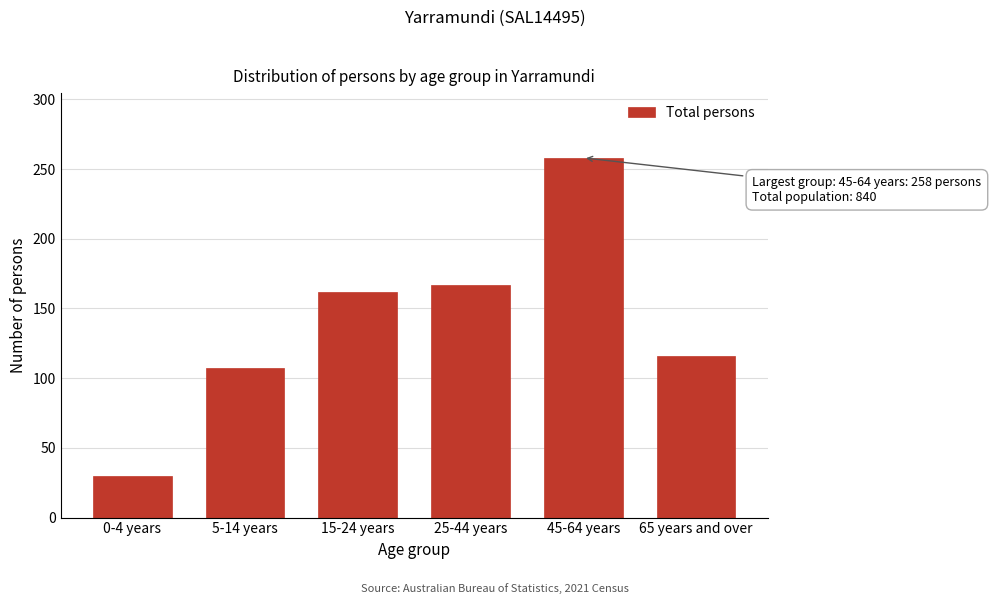

Reading left to right, transcribe all the data shown in this chart.

30	107	162	167	258	116